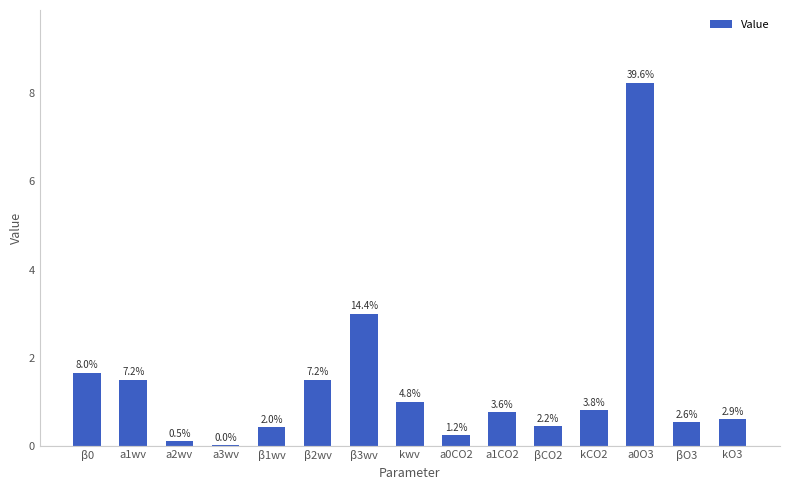

What is the change in value from a3wv to βO3?

+0.5